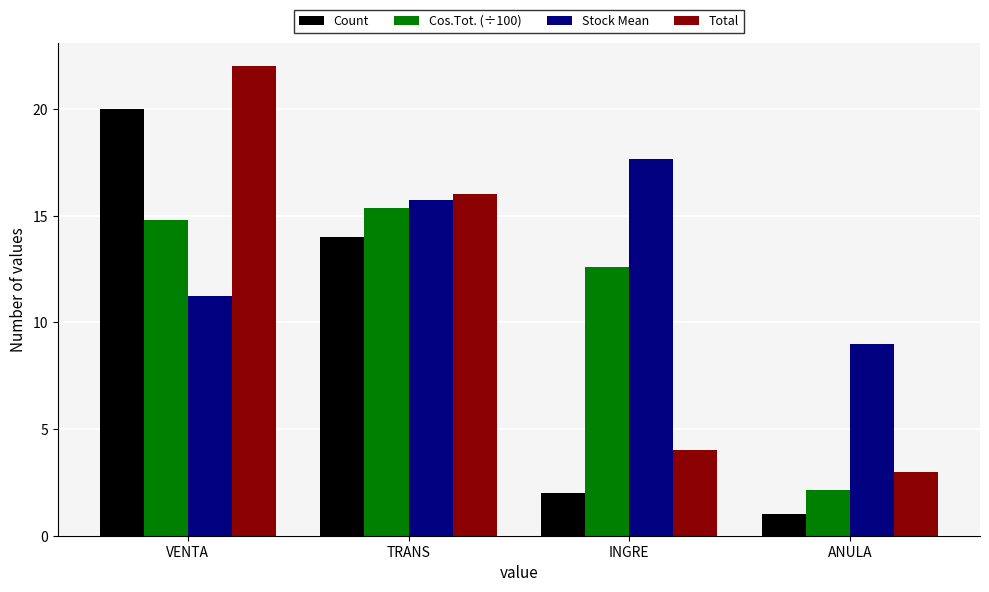

What is the difference between the highest and lowest values at ANULA?

8.0